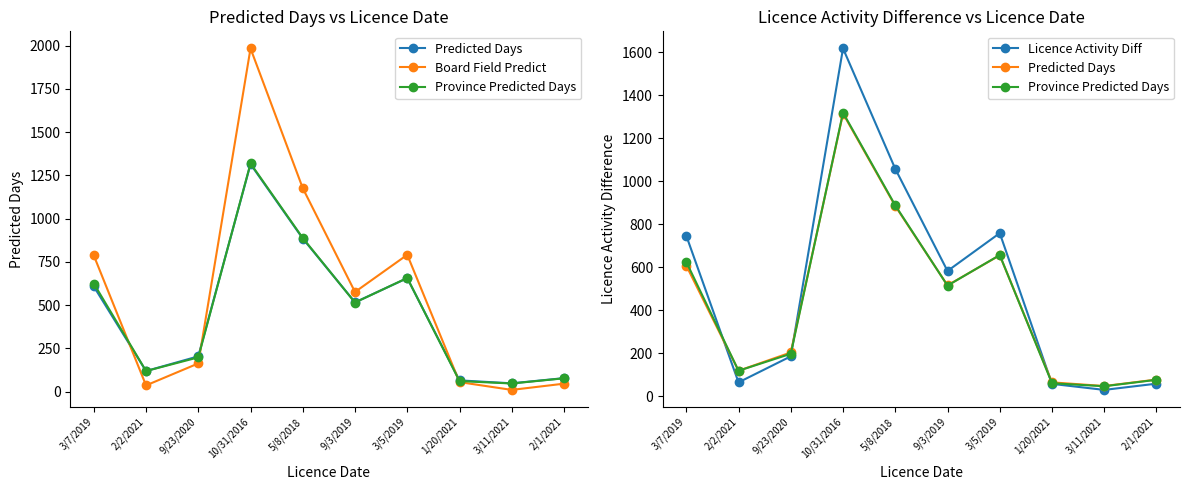

What is the highest value of the Licence Activity Diff series?

1618